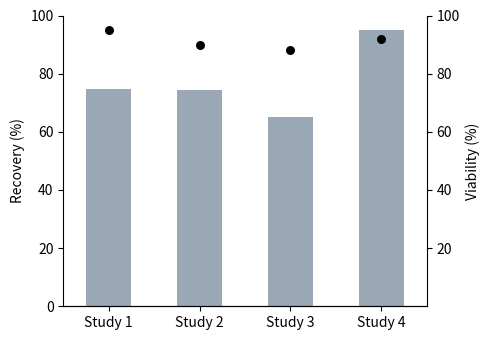

At which category is the sum across all series the highest?

Study 4